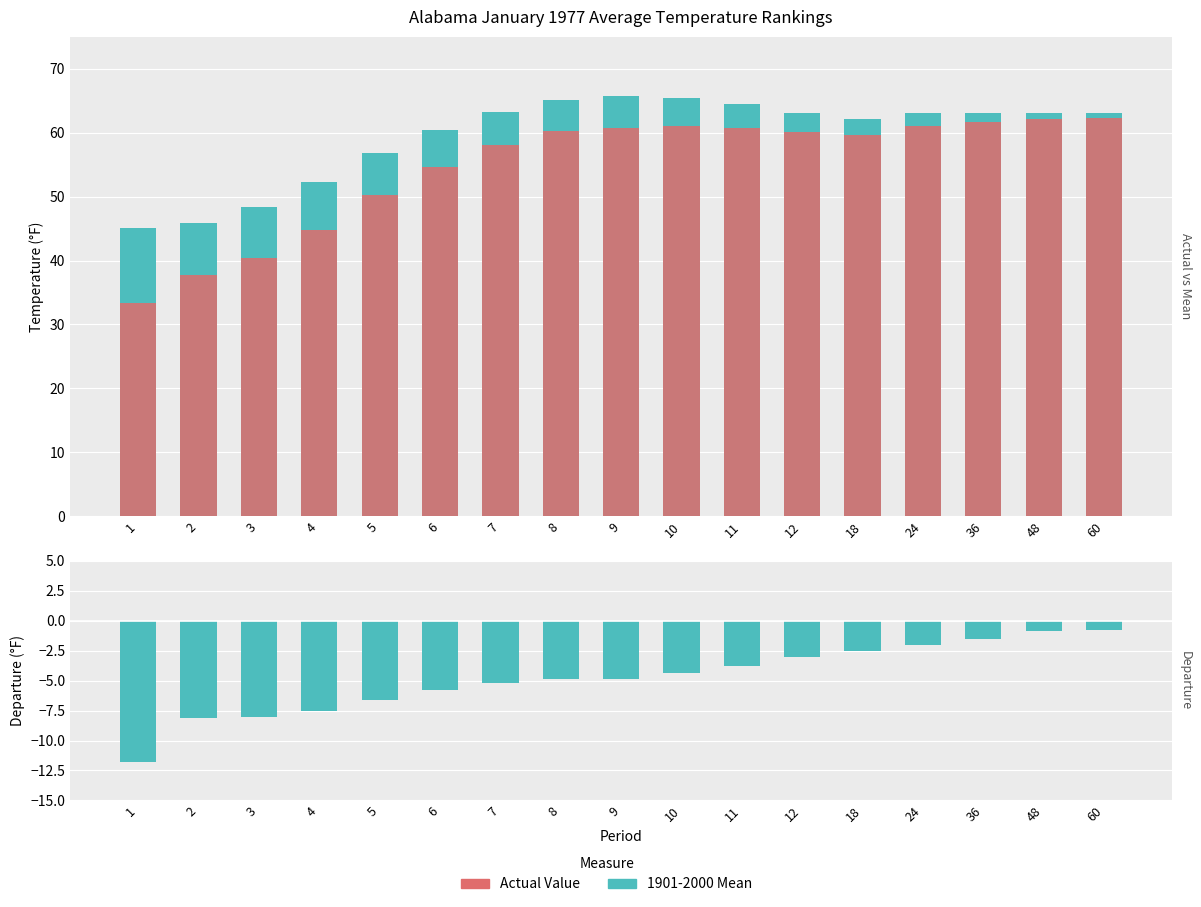

Rank the categories by Departure value from lowest to highest.

1, 2, 3, 4, 5, 6, 7, 8, 9, 10, 11, 12, 18, 24, 36, 48, 60